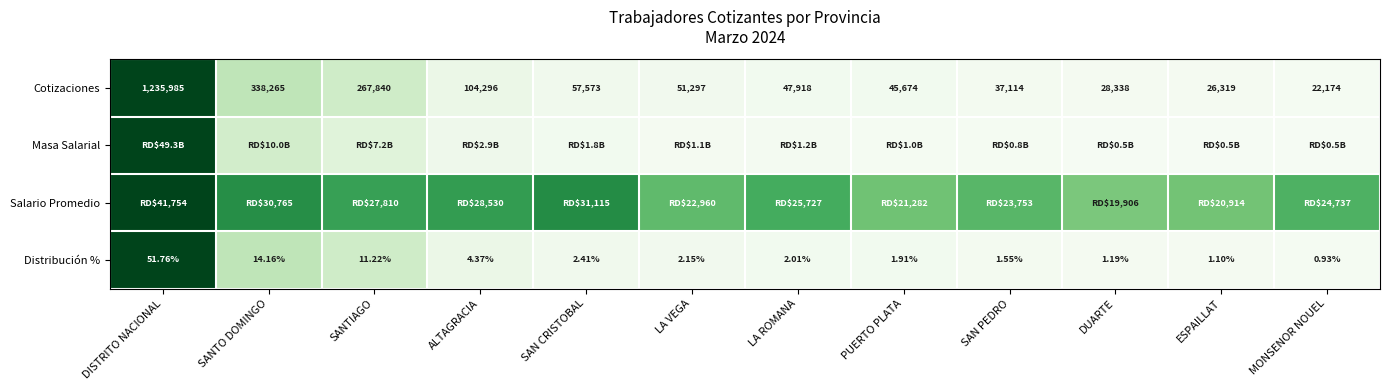

Where is Cotizaciones nearest to the value 629079?

SANTO DOMINGO